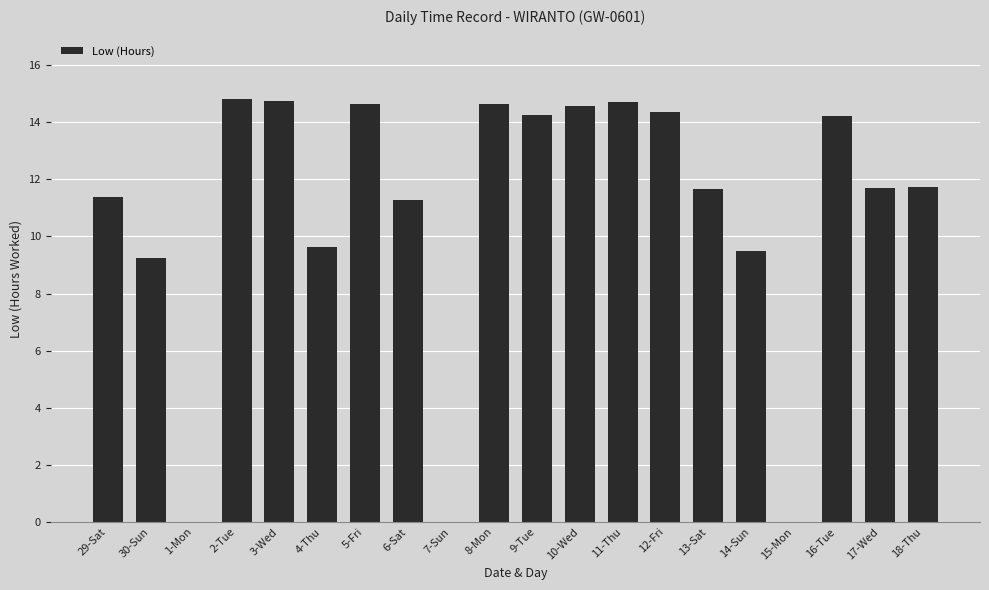

What is the greatest value displayed?

14.8